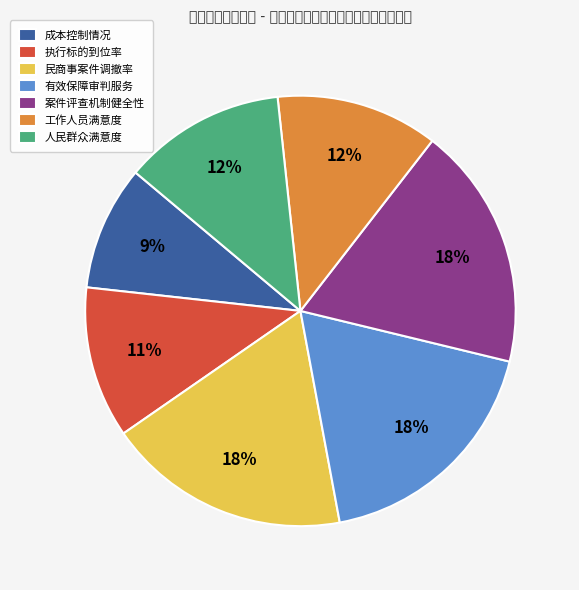

Is it true that 民商事案件调撤率 is 18% of the pie?

True